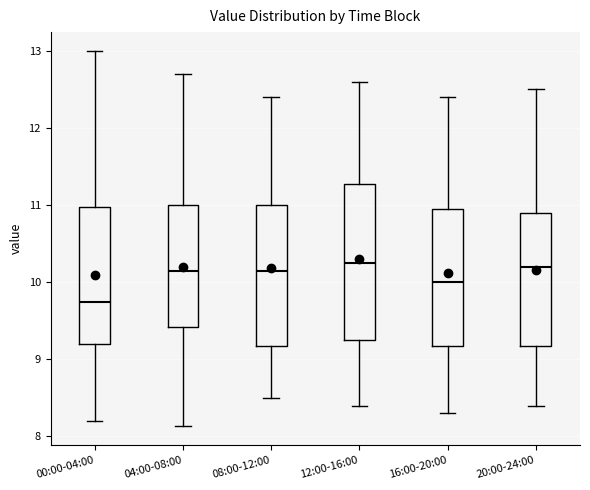

Comparing the boxes themselves (not the whiskers), which one is the tallest?

12:00-16:00